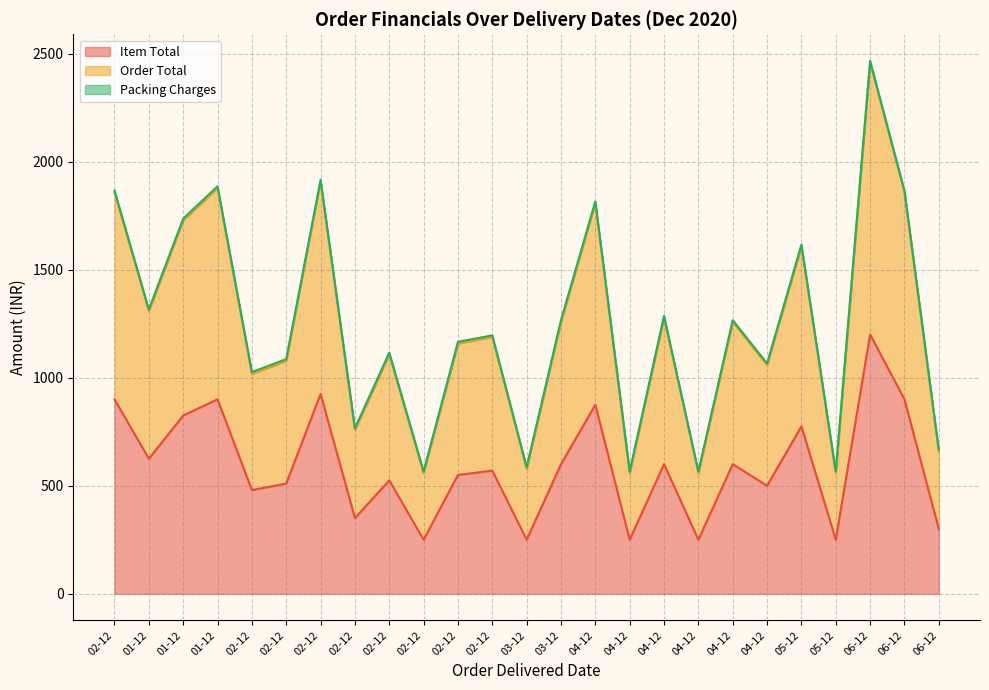

Which category has the highest value across all series?

06-12